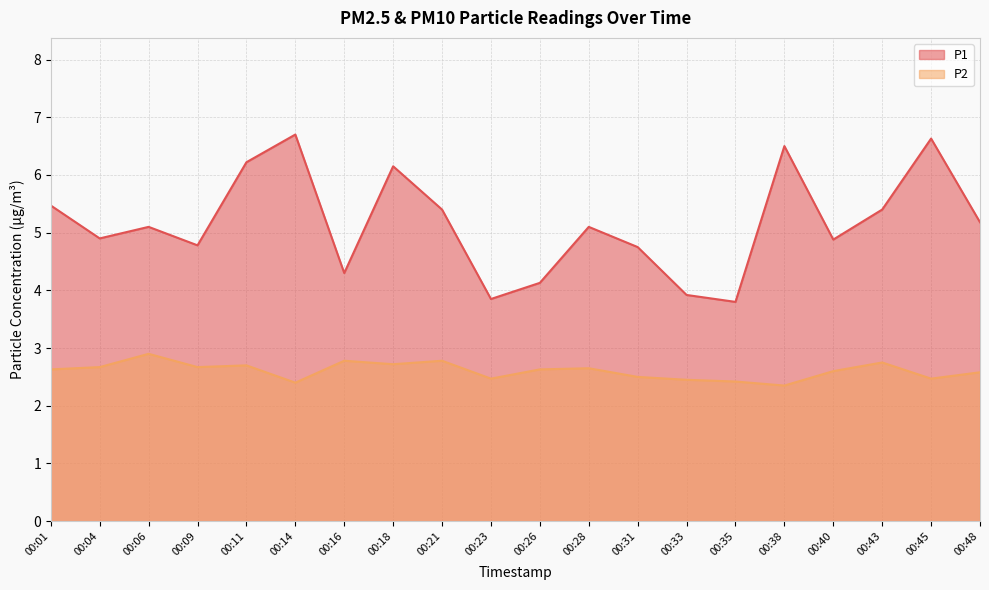

Which label corresponds to the smallest value in the chart?

00:38